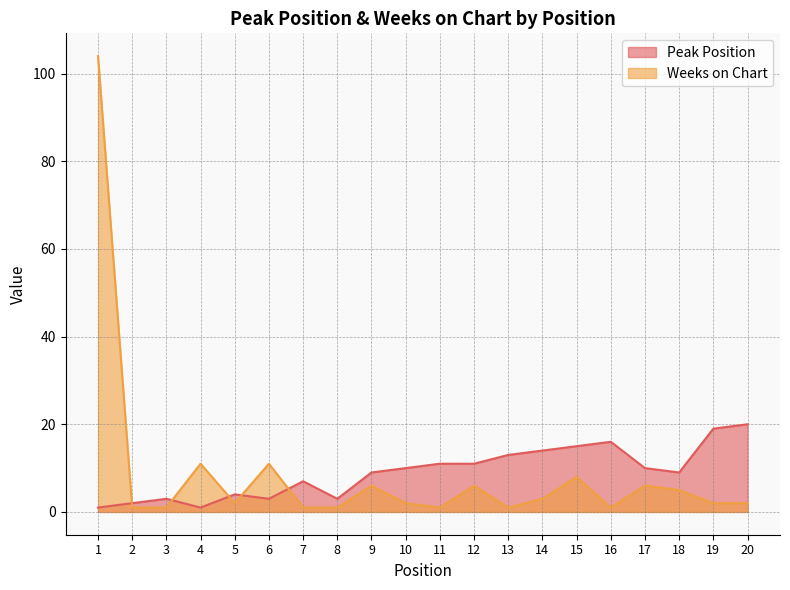

What is the difference between the Peak Position values at 16 and 15?

1